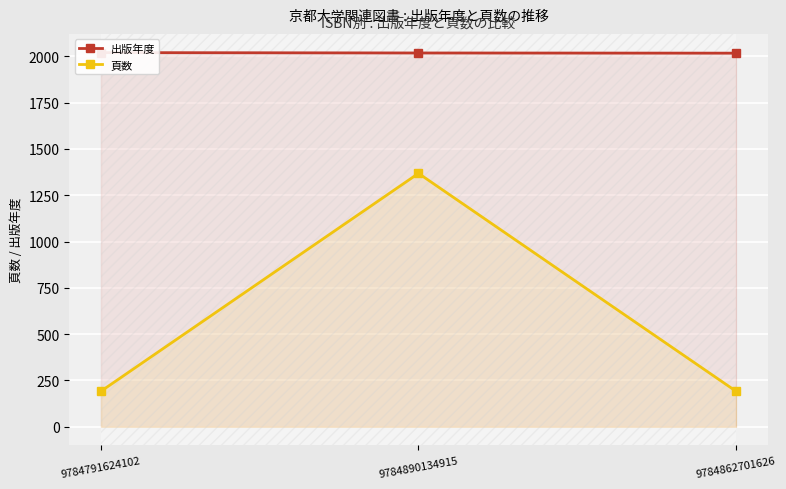

At which category is the sum across all series the highest?

9784890134915